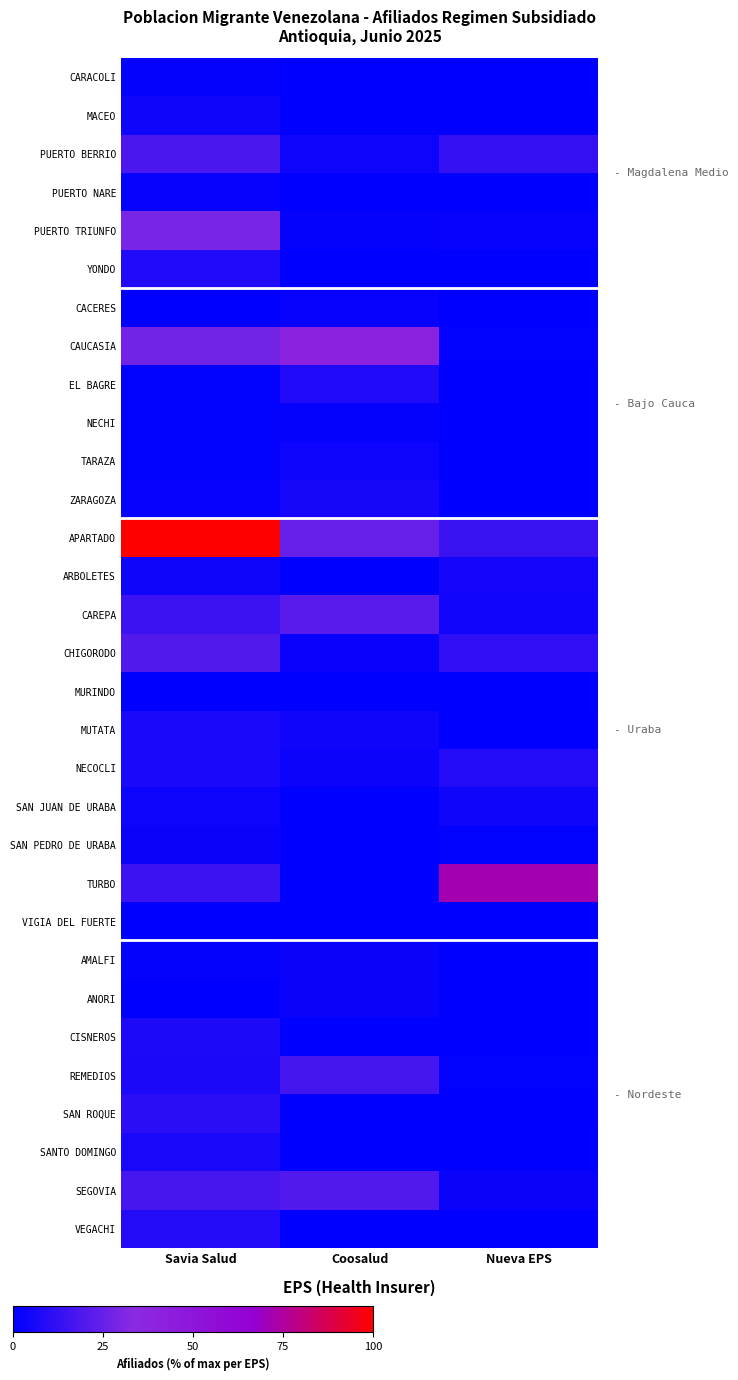

Which series has the widest spread of values?

APARTADO